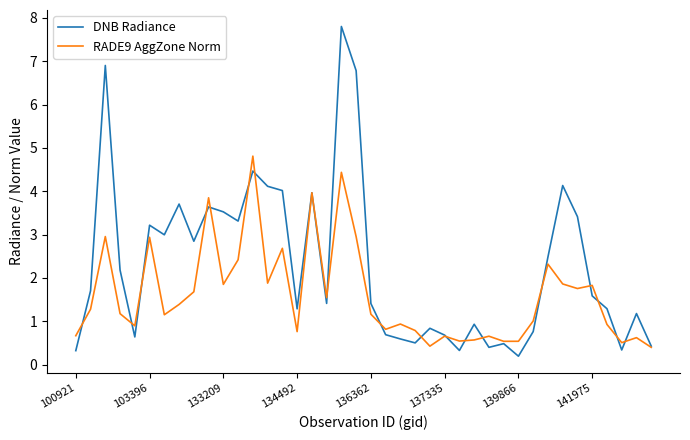

What are all the series names shown in the legend?

DNB Radiance, RADE9 AggZone Norm